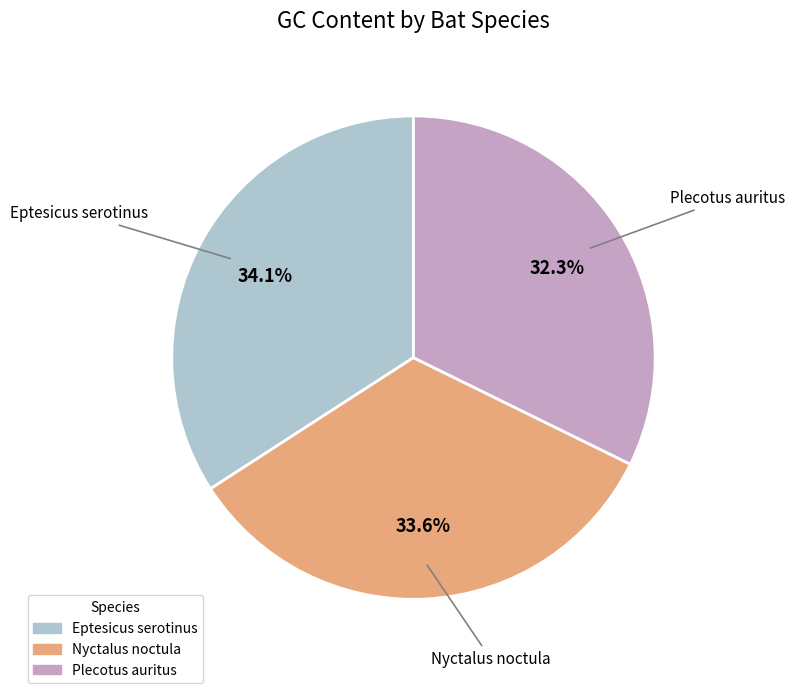

What is the largest slice in the pie chart?

Eptesicus serotinus